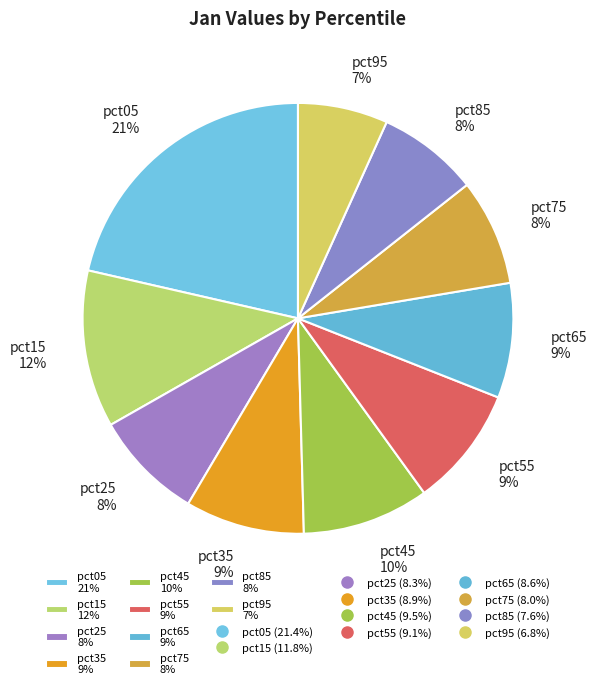

How many slices are in this pie chart?

10